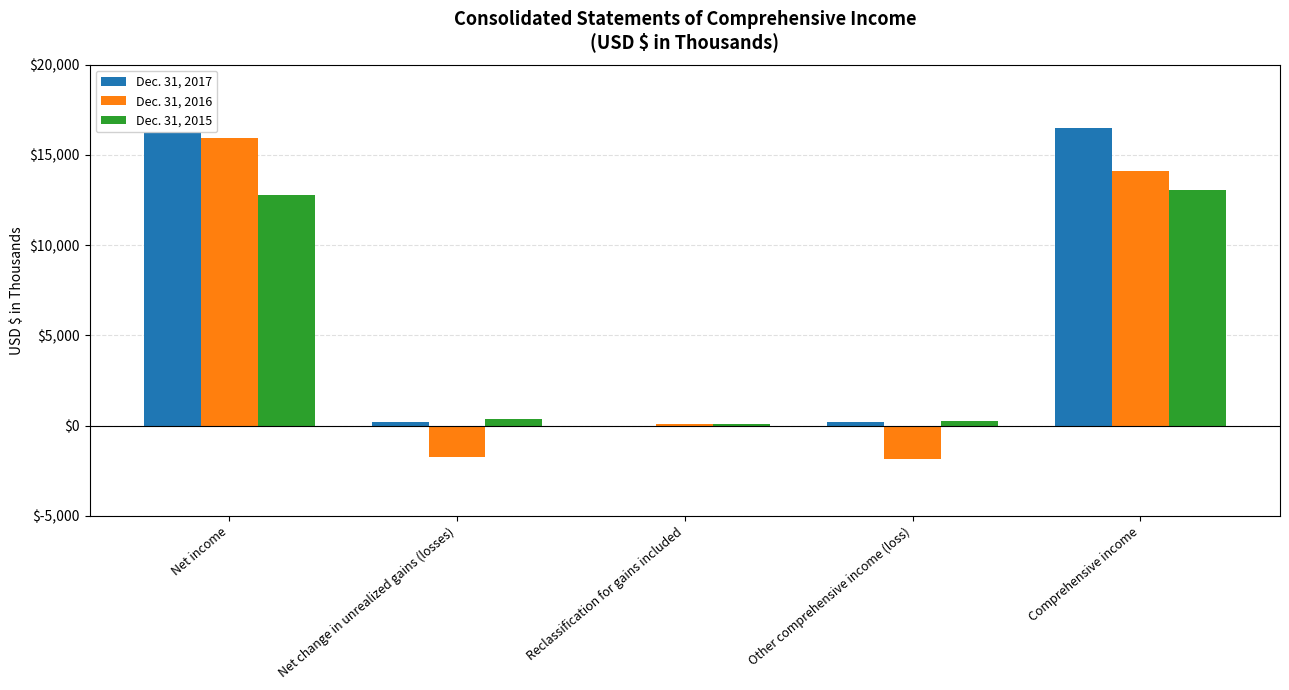

What is the sum of the Dec. 31, 2017 values at Net income and Net change in unrealized gains (losses)?

16487